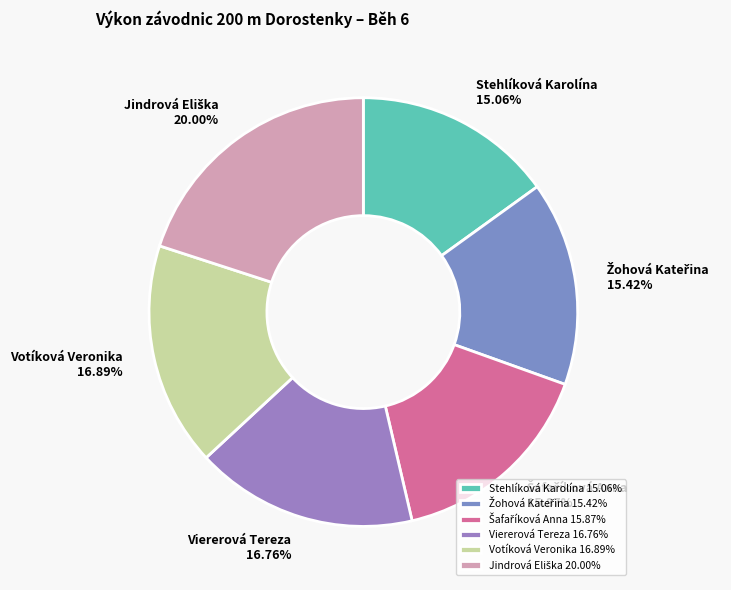

Does Stehlíková Karolína account for over 50% of the chart?

No